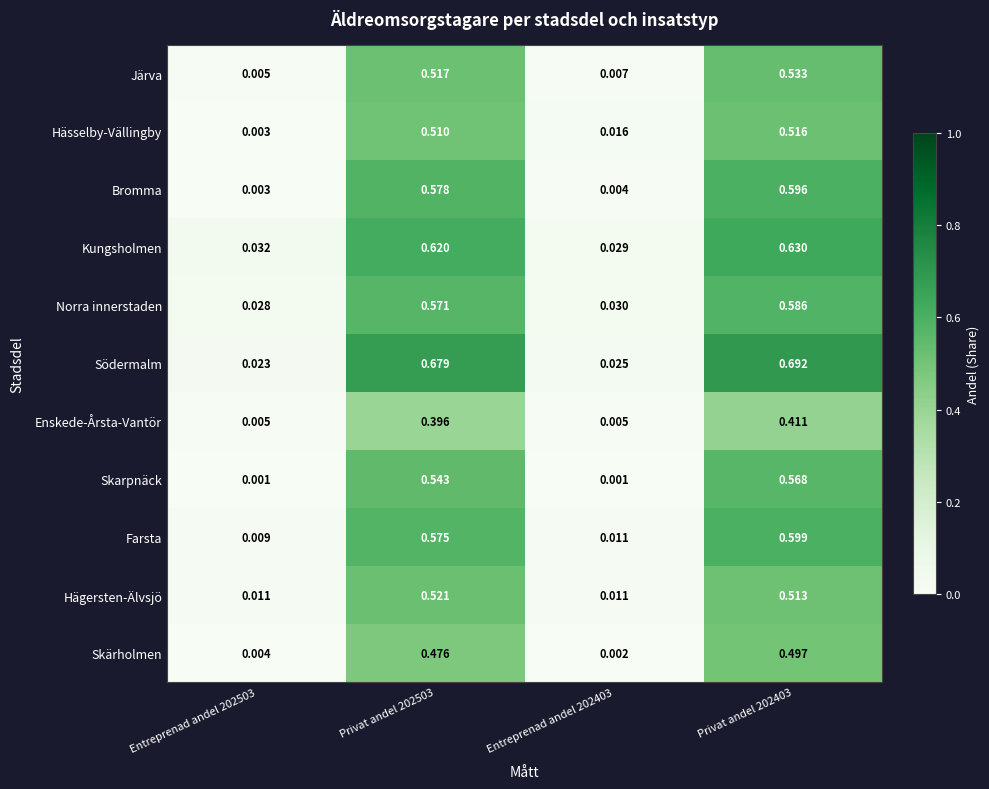

At Privat andel 202403, list the series in order from smallest to largest.

Enskede-Årsta-Vantör, Skärholmen, Hägersten-Älvsjö, Hässelby-Vällingby, Järva, Skarpnäck, Norra innerstaden, Bromma, Farsta, Kungsholmen, Södermalm